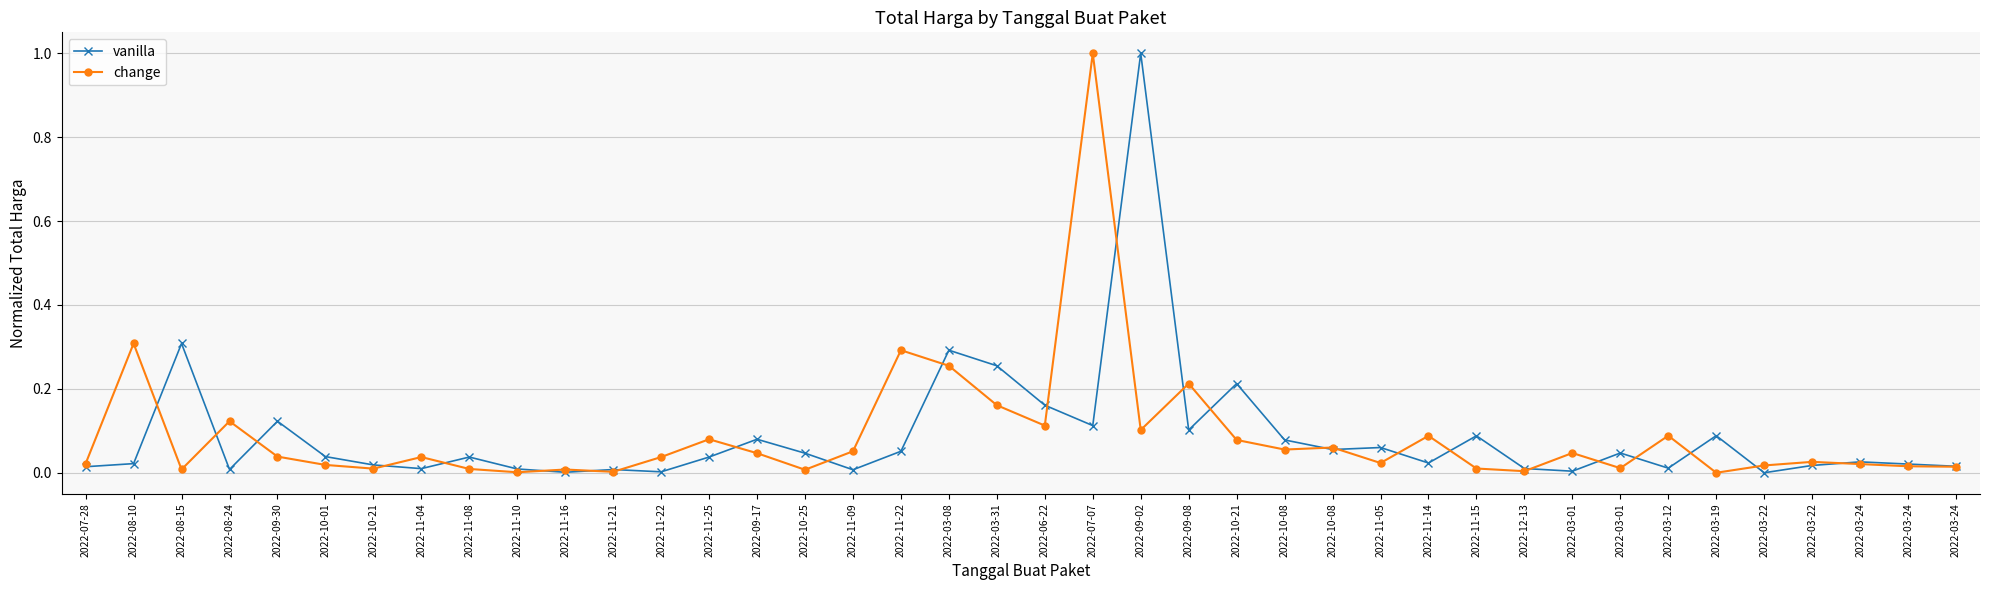

Which category has the lowest value across all series?

2022-03-22